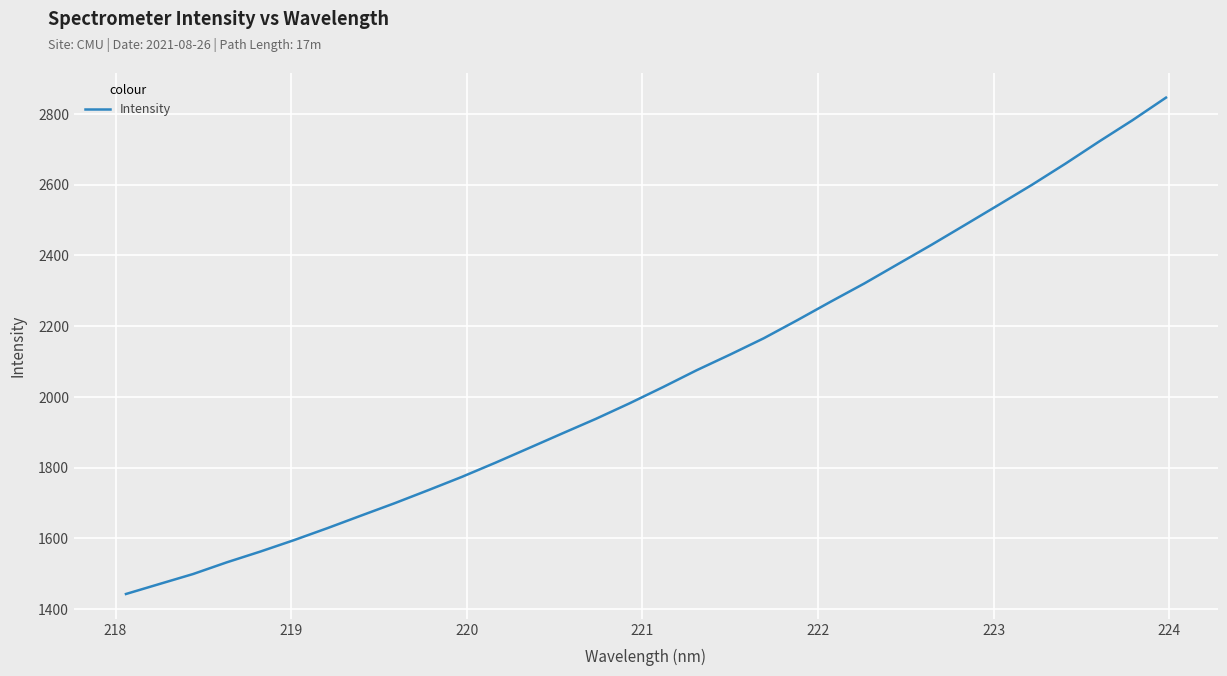

What is the maximum value shown in the chart?

2846.5